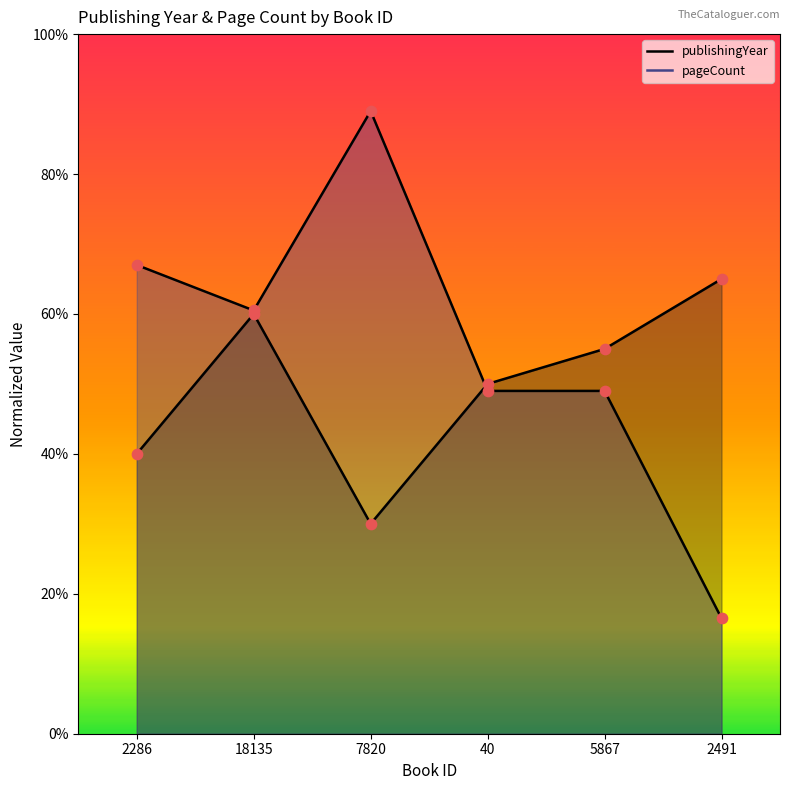

Which series reaches the minimum Y coordinate?

pageCount